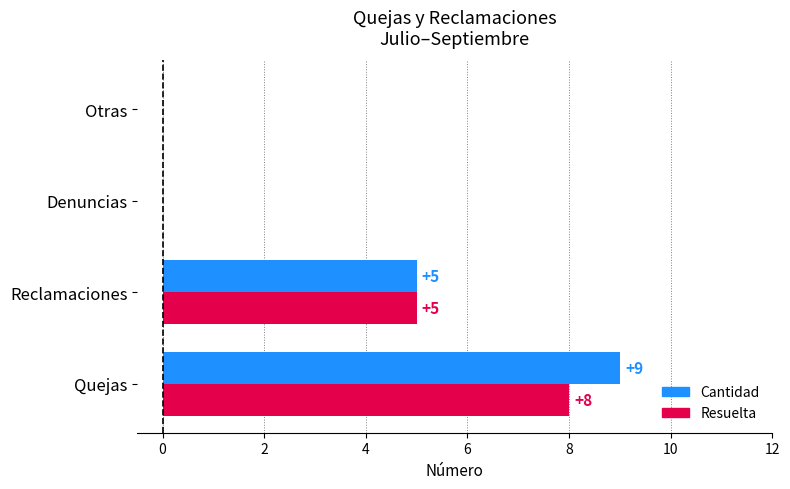

Which series has the largest total across all categories?

Cantidad